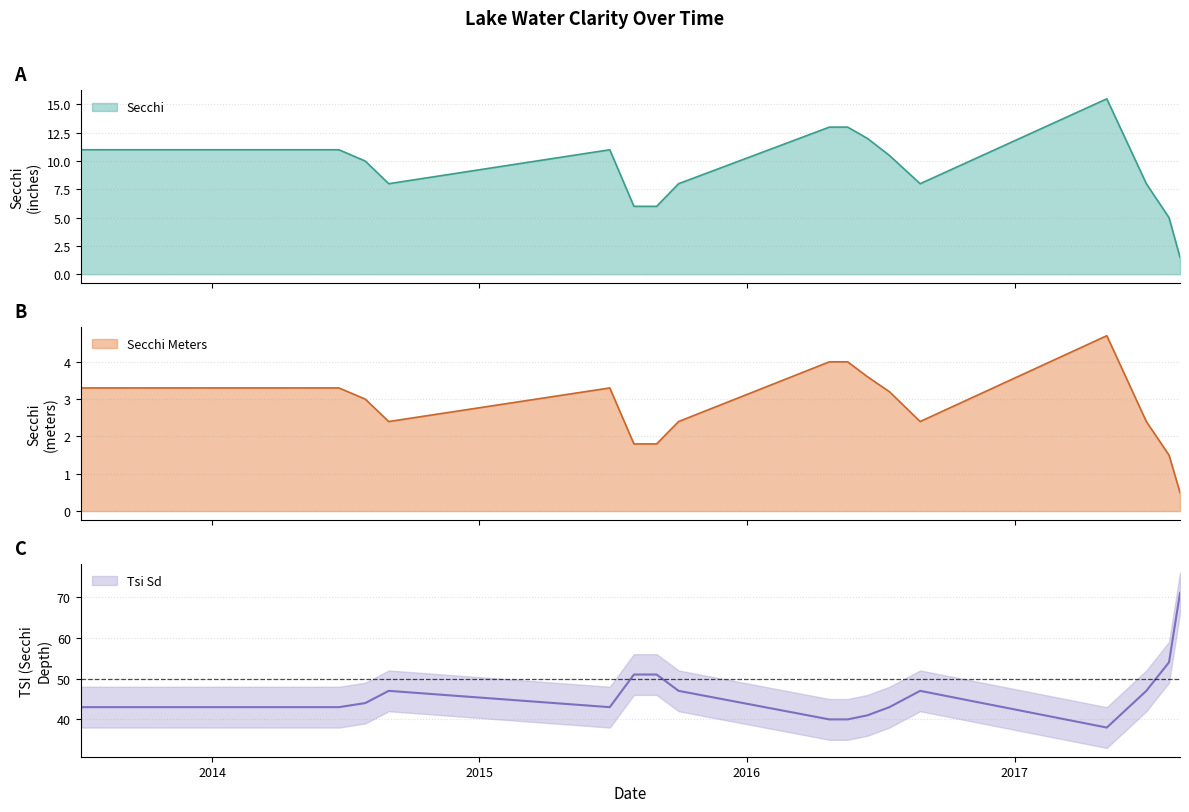

What is the maximum value for Tsi Sd?

71.0